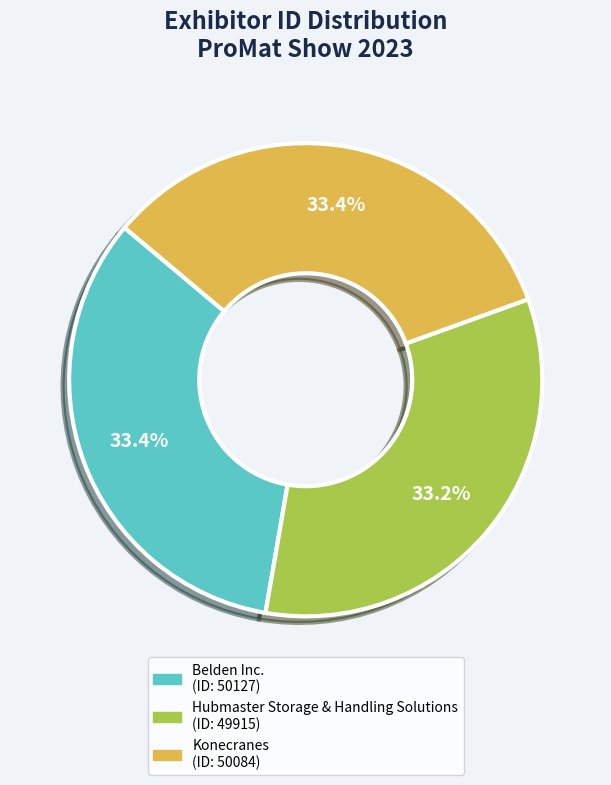

What percentage is the Belden Inc. slice, to the nearest percent?

33%